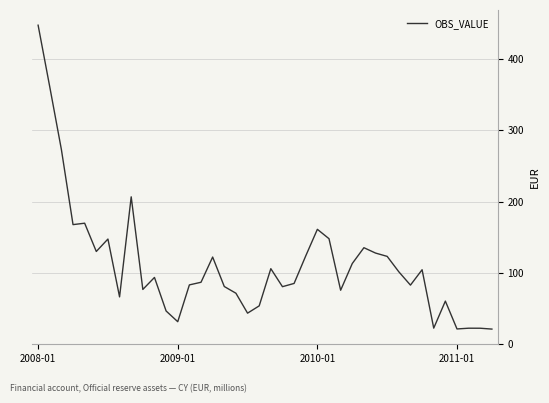

Count the number of categories in the chart.

40